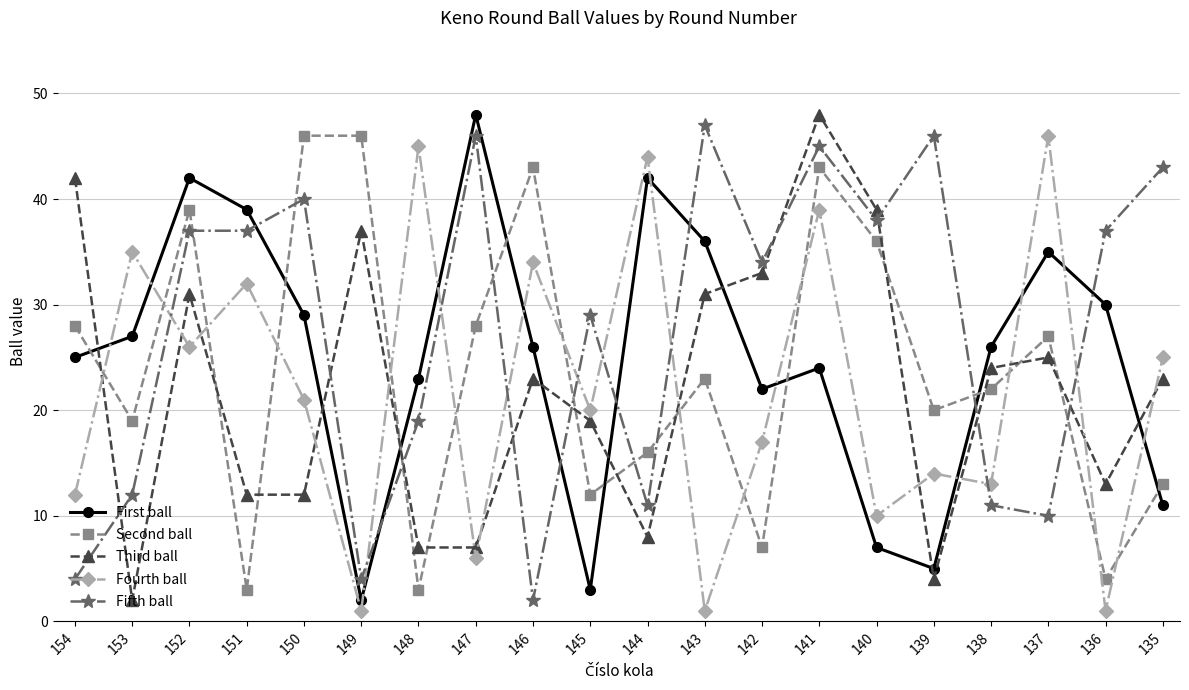

At which category is the sum across all series the highest?

141